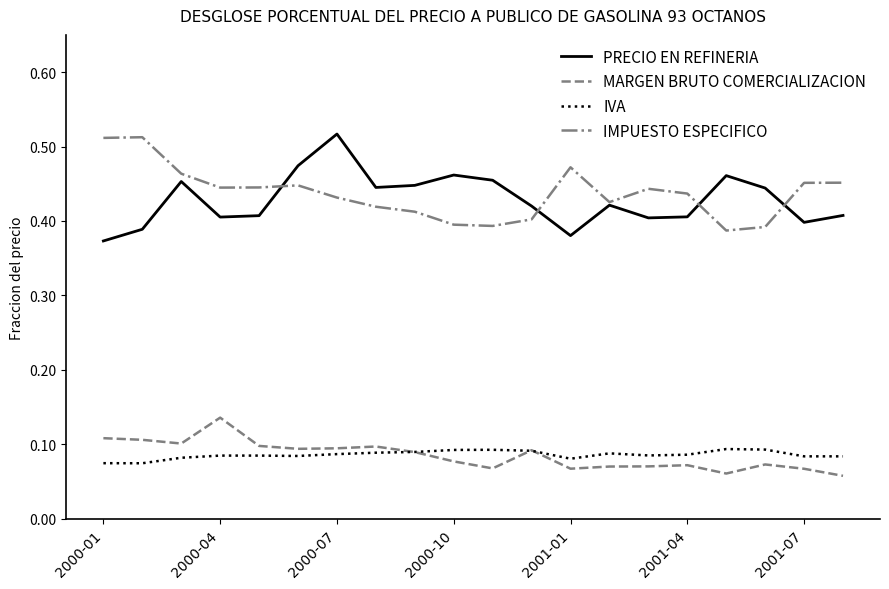

True or false: IVA and IMPUESTO ESPECIFICO intersect in this chart.

False